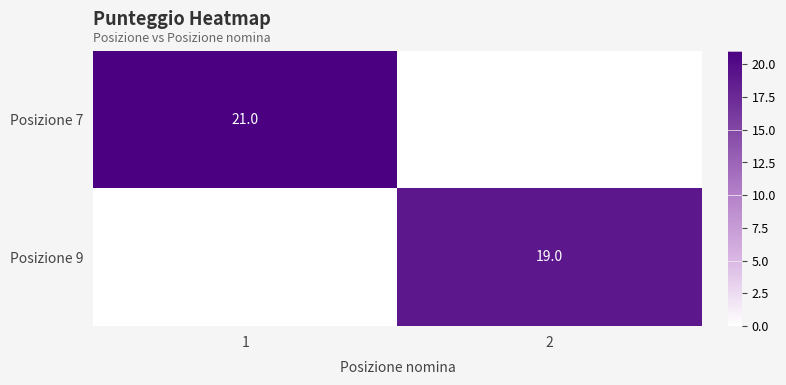

Is it true that Posizione 9 equals 10 at 2?

False